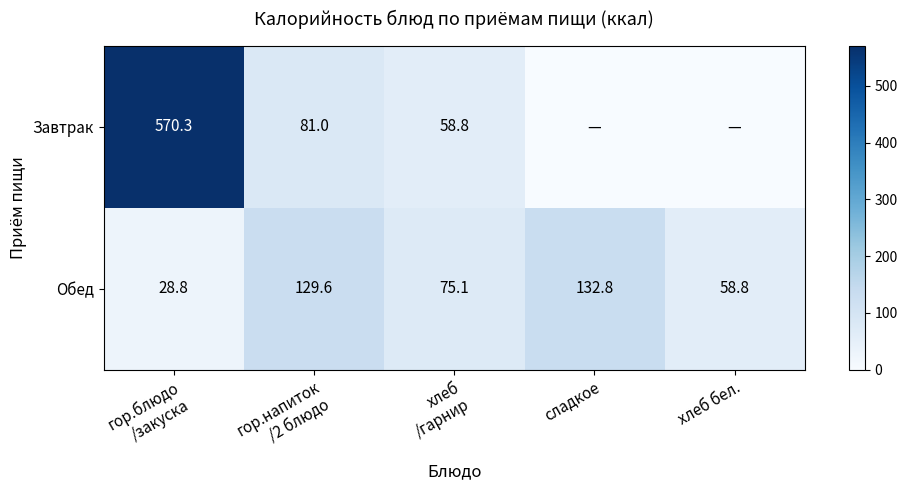

What is the lowest value of the Обед series?

28.8